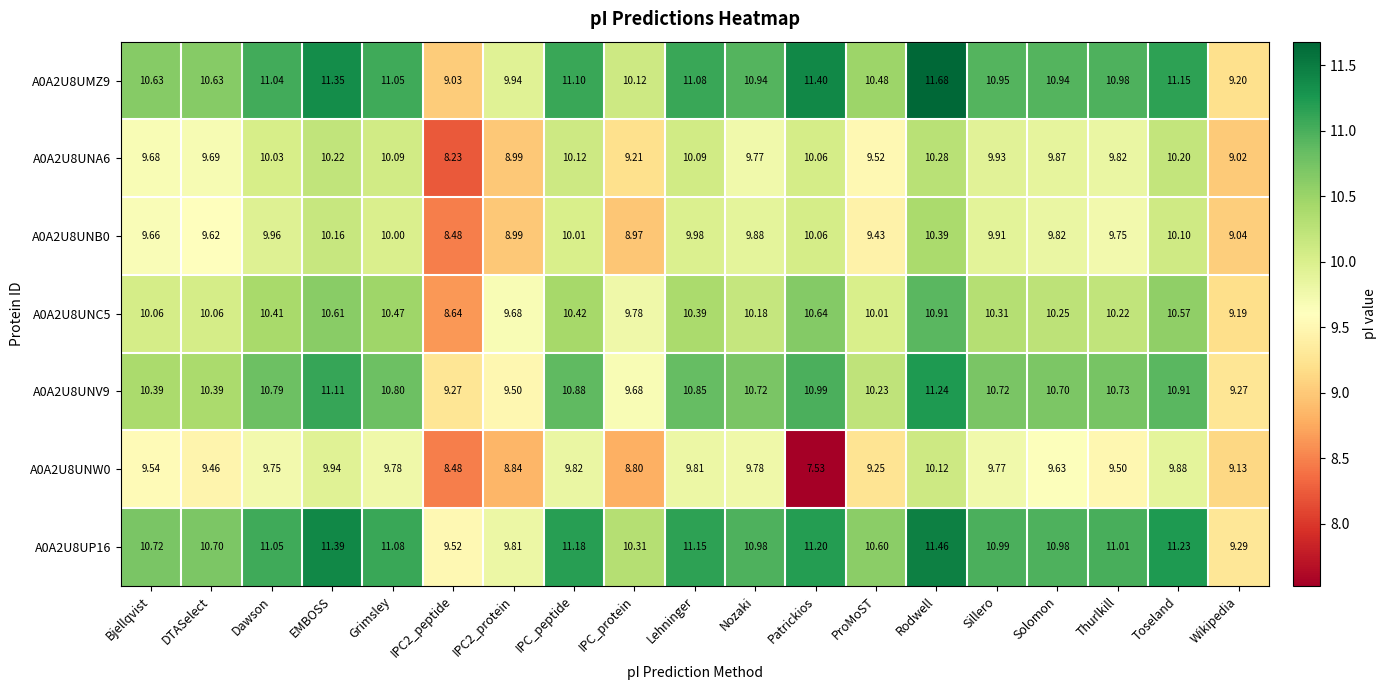

Which category has the lowest value across all series?

Patrickios